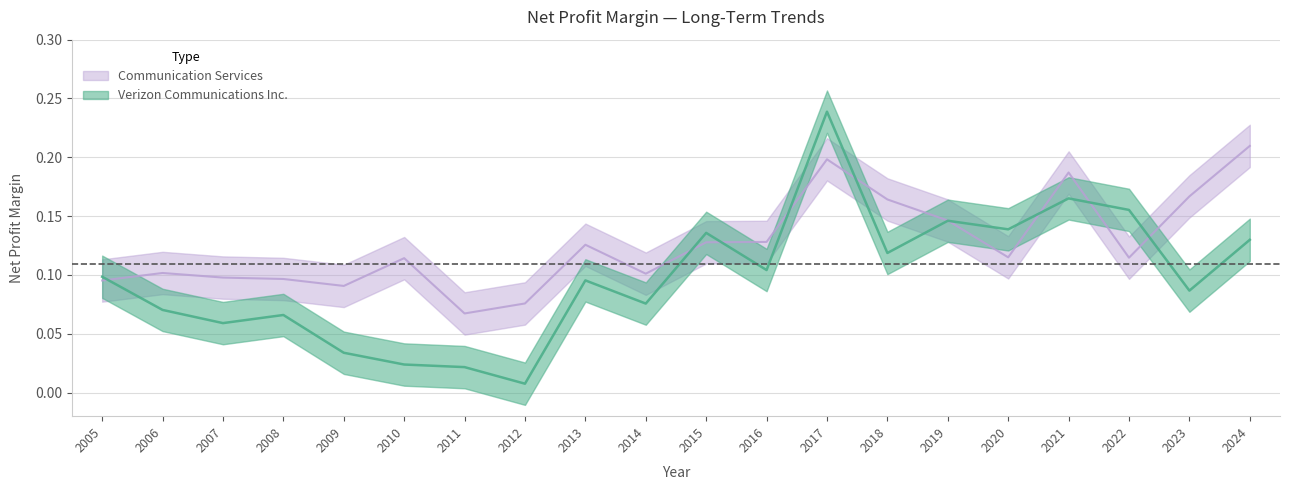

True or false: Communication Services has more than 1 interior local peaks.

True